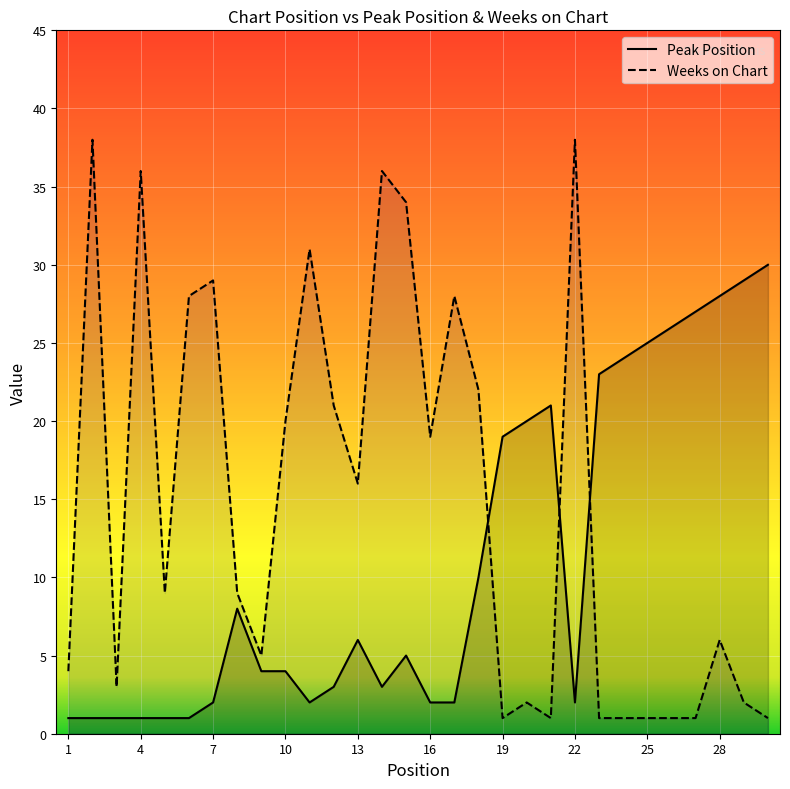

Rank the series at 13 from lowest to highest value.

Peak Position, Weeks on Chart